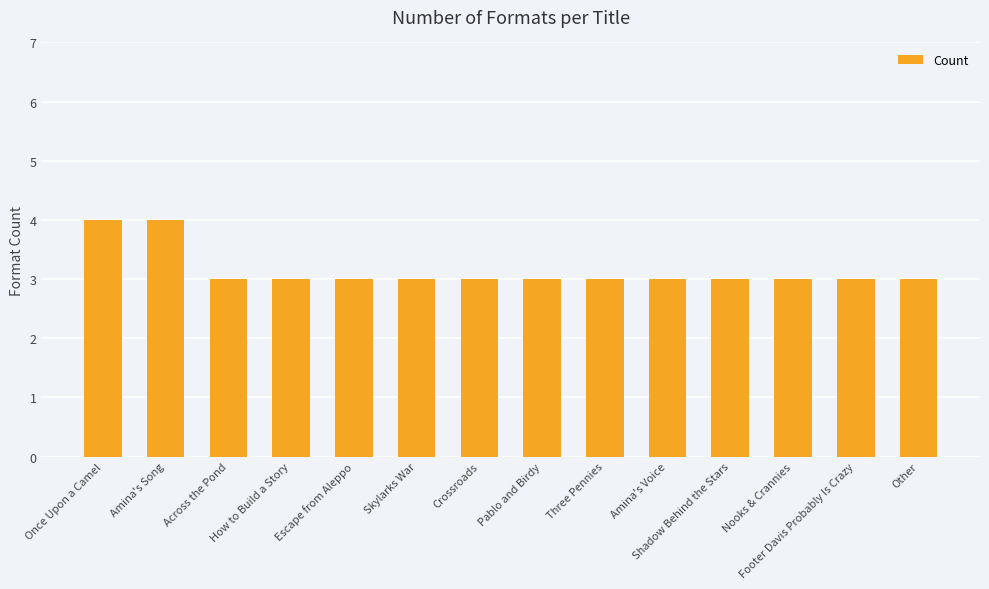

Does the chart contain any negative values?

No